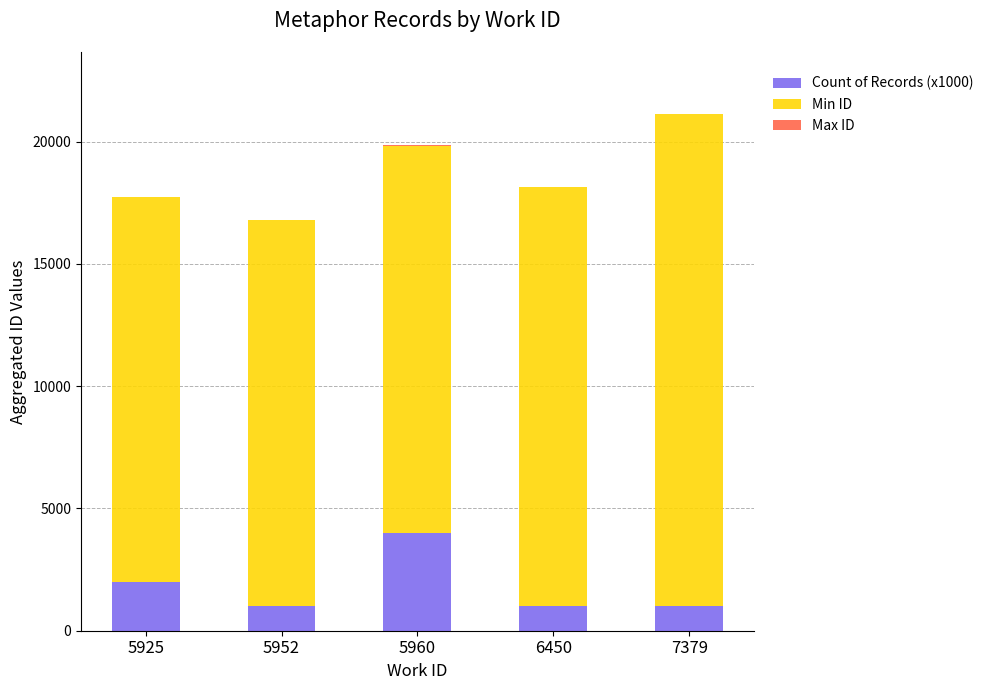

The value of Count of Records (x1000) at 6450 is 1000. True or false?

True